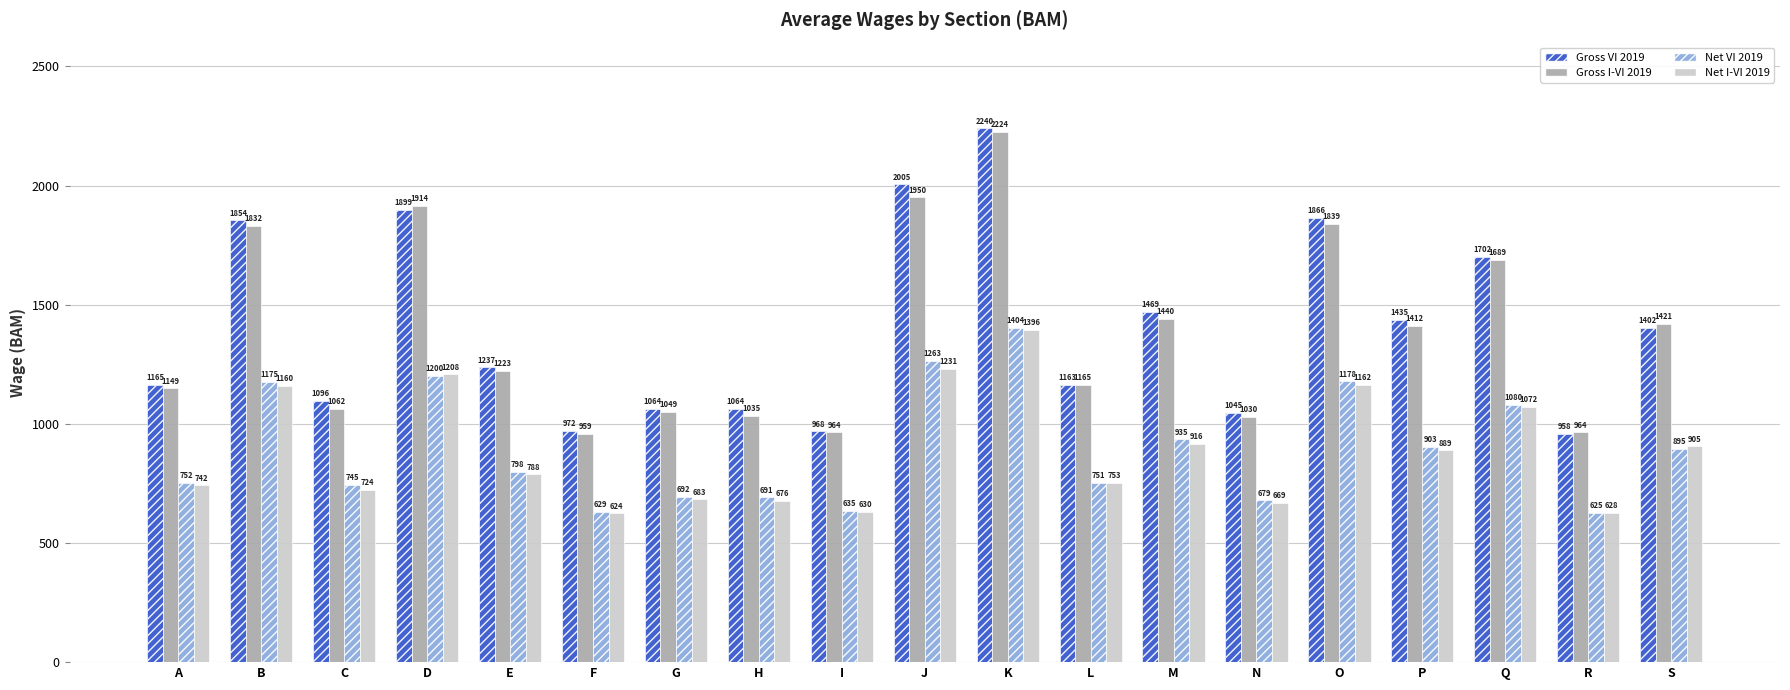

At which category is the sum across all series the highest?

K